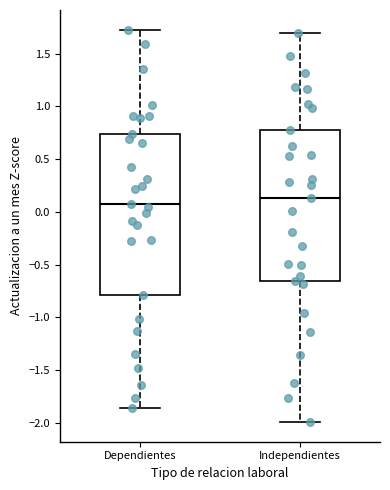

Comparing the boxes themselves (not the whiskers), which one is the tallest?

Dependientes